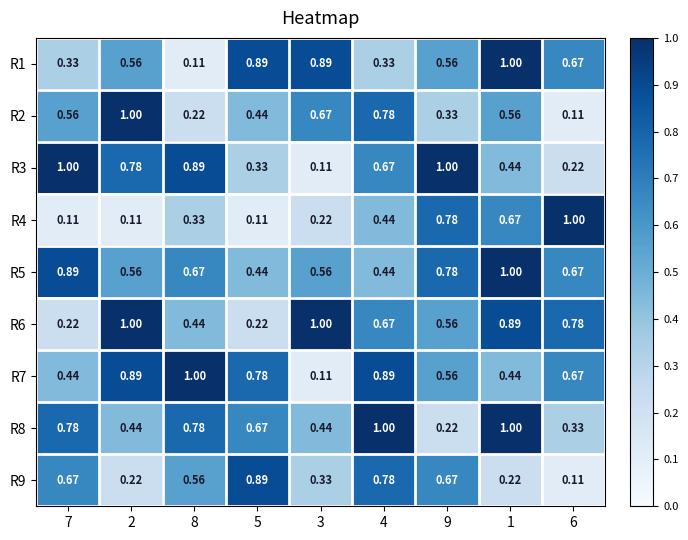

Reading left to right, transcribe all the data shown in this chart.

R1: 7=0.3	2=0.6	8=0.1	5=0.9	3=0.9	4=0.3	9=0.6	1=1.0	6=0.7
R2: 7=0.6	2=1.0	8=0.2	5=0.4	3=0.7	4=0.8	9=0.3	1=0.6	6=0.1
R3: 7=1.0	2=0.8	8=0.9	5=0.3	3=0.1	4=0.7	9=1.0	1=0.4	6=0.2
R4: 7=0.1	2=0.1	8=0.3	5=0.1	3=0.2	4=0.4	9=0.8	1=0.7	6=1.0
R5: 7=0.9	2=0.6	8=0.7	5=0.4	3=0.6	4=0.4	9=0.8	1=1.0	6=0.7
R6: 7=0.2	2=1.0	8=0.4	5=0.2	3=1.0	4=0.7	9=0.6	1=0.9	6=0.8
R7: 7=0.4	2=0.9	8=1.0	5=0.8	3=0.1	4=0.9	9=0.6	1=0.4	6=0.7
R8: 7=0.8	2=0.4	8=0.8	5=0.7	3=0.4	4=1.0	9=0.2	1=1.0	6=0.3
R9: 7=0.7	2=0.2	8=0.6	5=0.9	3=0.3	4=0.8	9=0.7	1=0.2	6=0.1